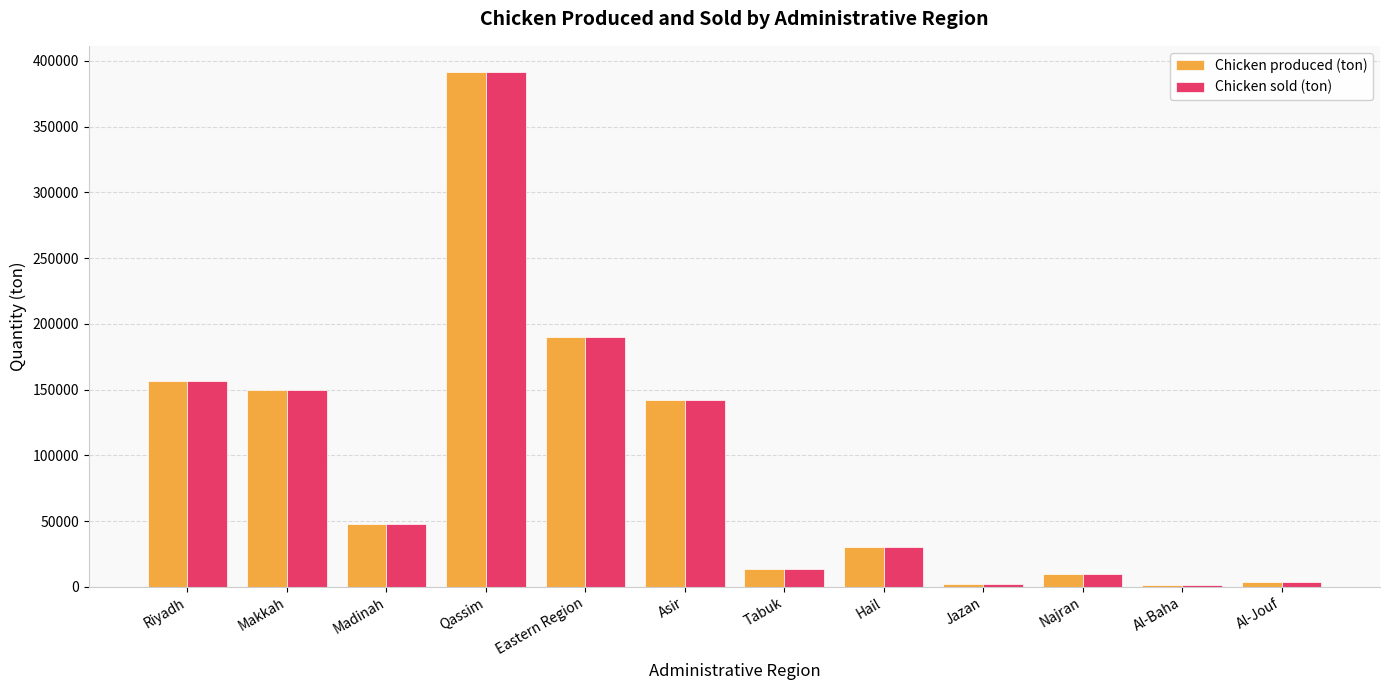

How many values in the Chicken produced (ton) series exceed 47895?

6